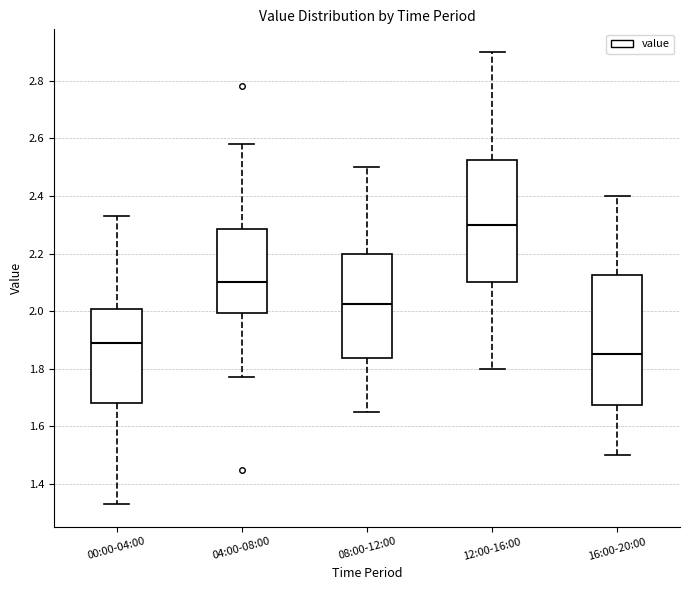

Reading left to right, read every box against the y-axis: the position of its median line, the range the box covers, and the ends of its whiskers. The values are not printed on the chart, so give them approximately, as read against the axis.

00:00-04:00: median 1.90, box 1.68 to 2.00, whiskers 1.34 to 2.34
04:00-08:00: median 2.10, box 2.00 to 2.28, whiskers 1.78 to 2.58
08:00-12:00: median 2.02, box 1.84 to 2.20, whiskers 1.66 to 2.50
12:00-16:00: median 2.30, box 2.10 to 2.52, whiskers 1.80 to 2.90
16:00-20:00: median 1.86, box 1.68 to 2.12, whiskers 1.50 to 2.40